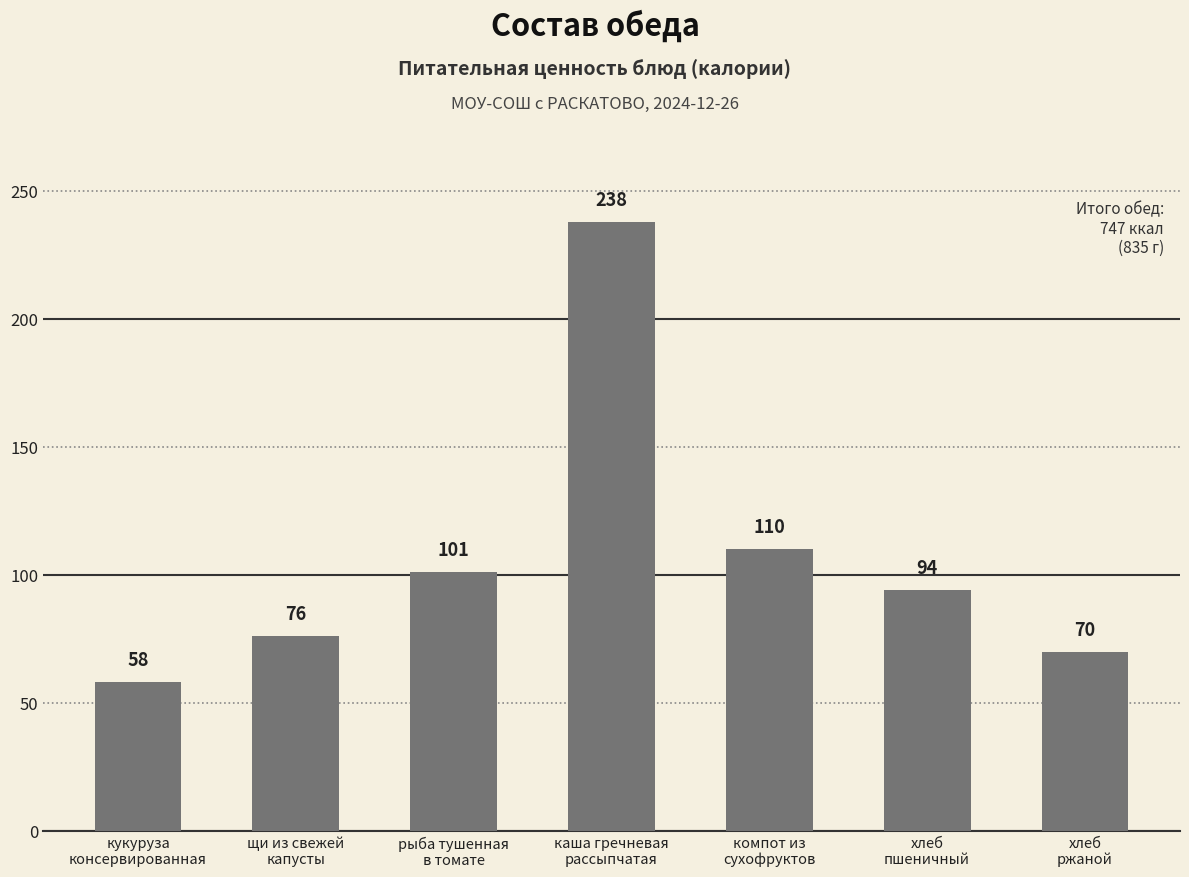

What is the difference between the maximum and minimum values?

180